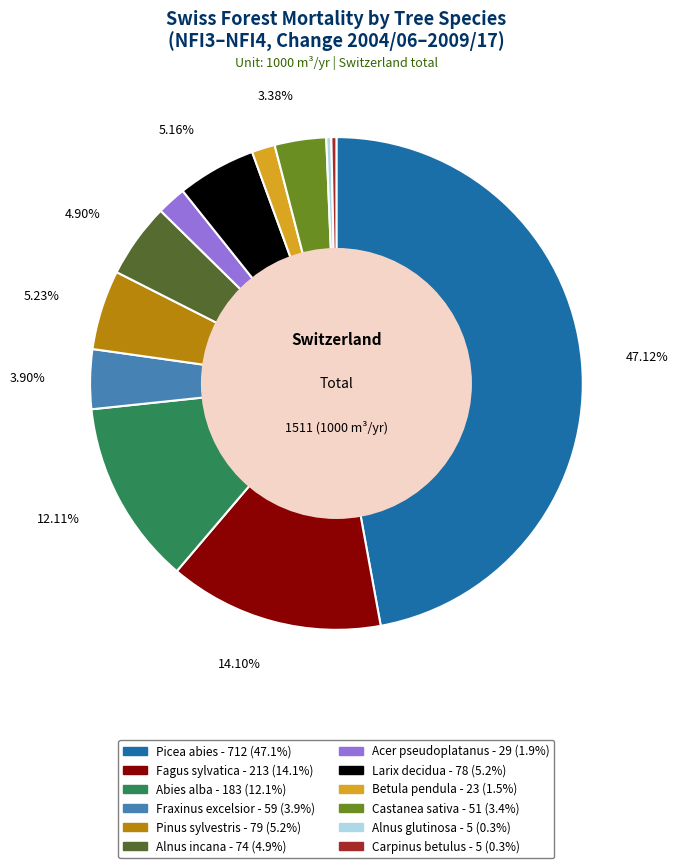

True or false: Pinus sylvestris accounts for 5% of the total.

True